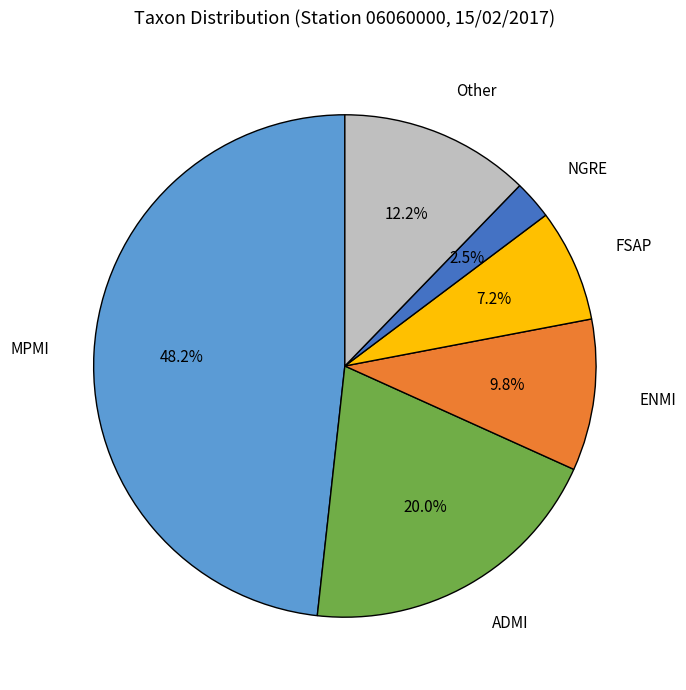

Is there any slice that represents more than half of the pie?

No